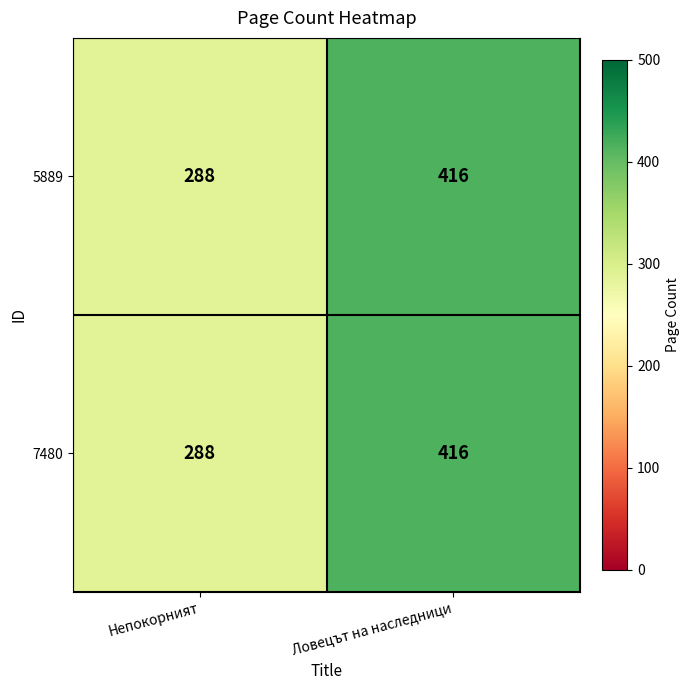

True or false: 5889 has a value of 288 at Непокорният.

True